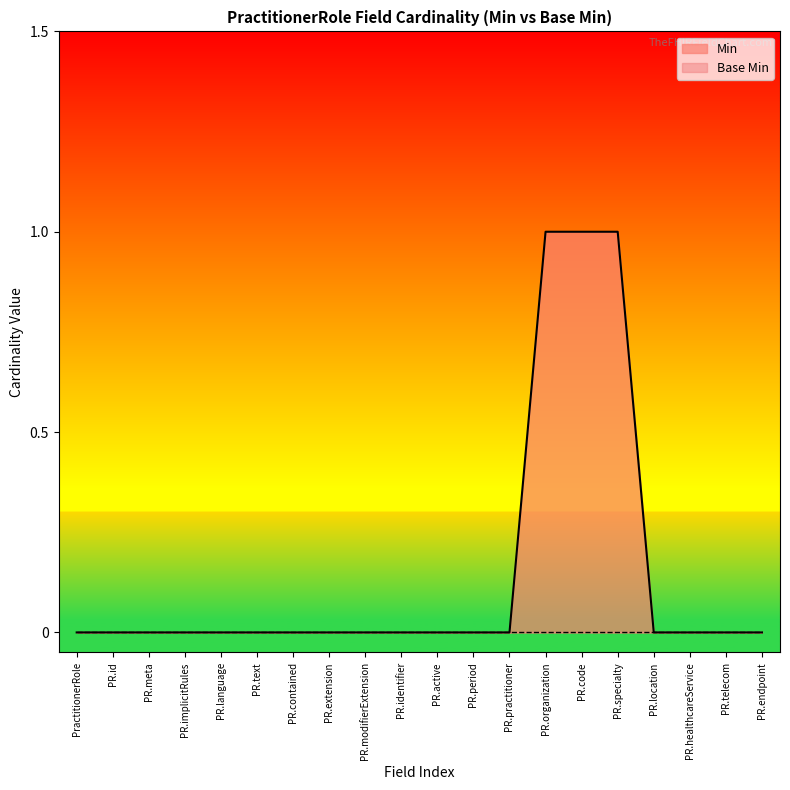

True or false: the data has more than 1 interior local peaks.

False